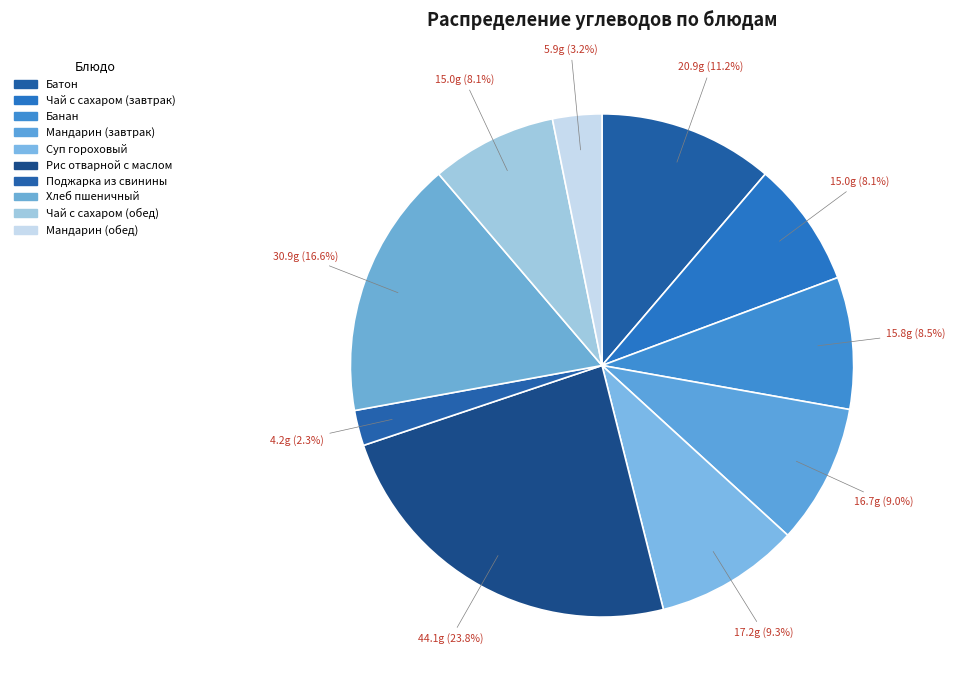

Between Рис отварной с маслом and Суп гороховый, which is larger?

Рис отварной с маслом